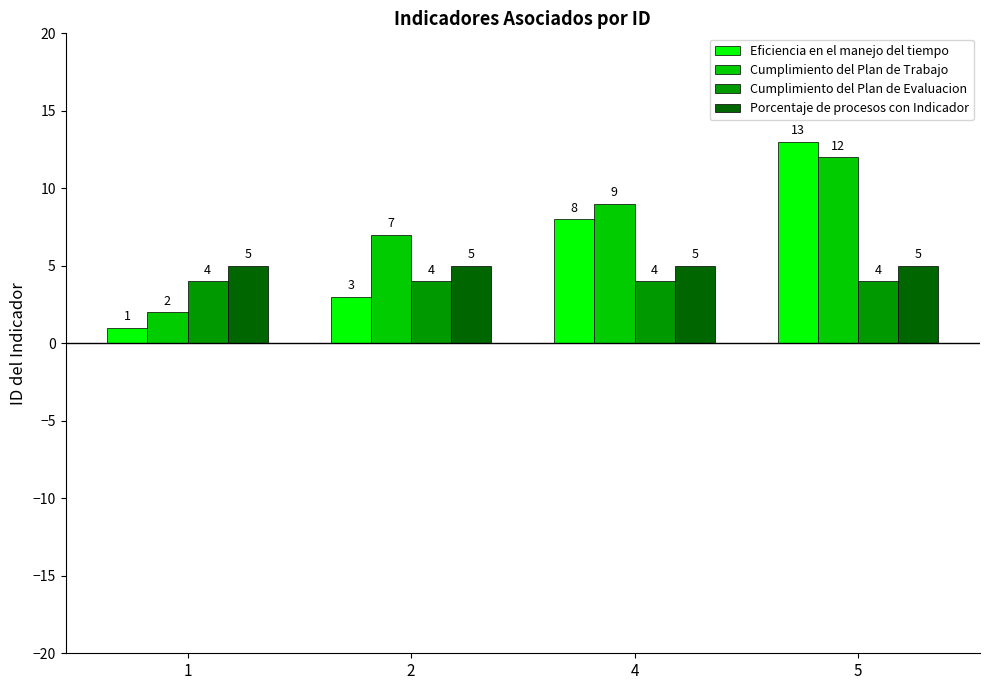

Read the Cumplimiento del Plan de Evaluacion value at 4.

4